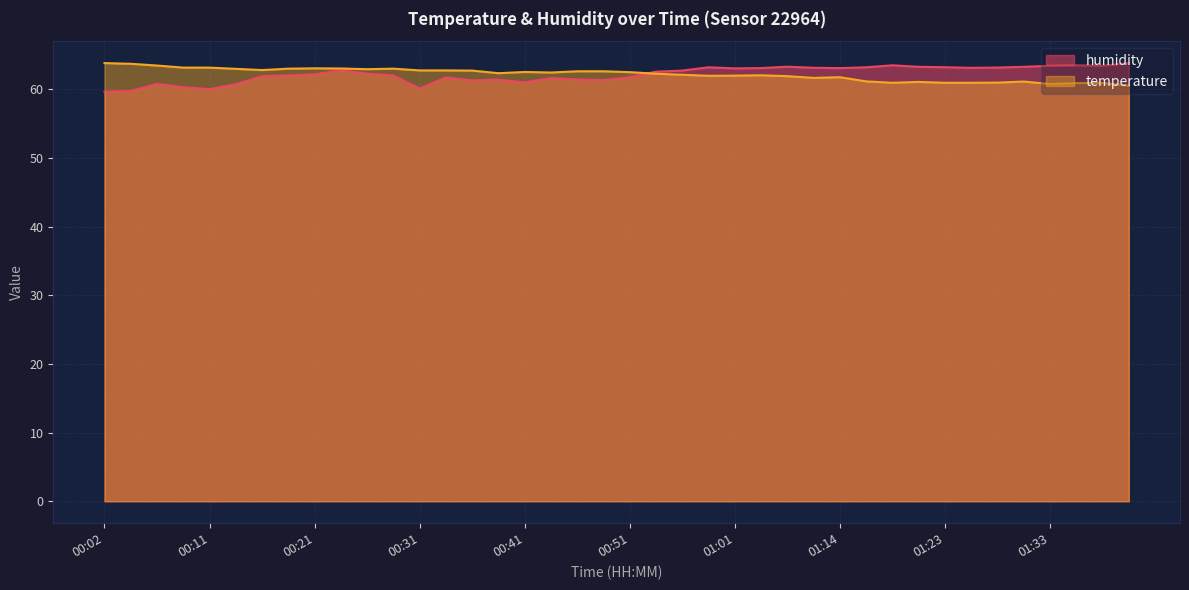

How many series are shown in this chart?

2